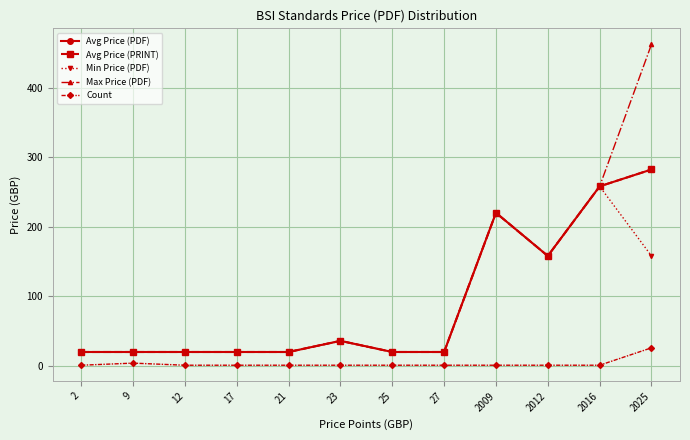

What are all the series names shown in the legend?

Avg Price (PDF), Avg Price (PRINT), Min Price (PDF), Max Price (PDF), Count